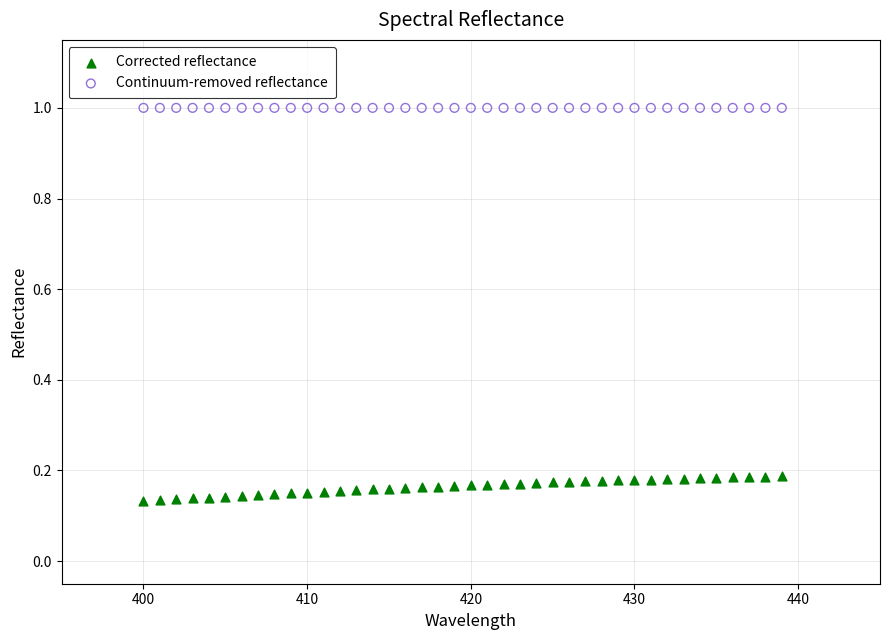

Which series reaches the maximum Y coordinate?

Continuum-removed reflectance